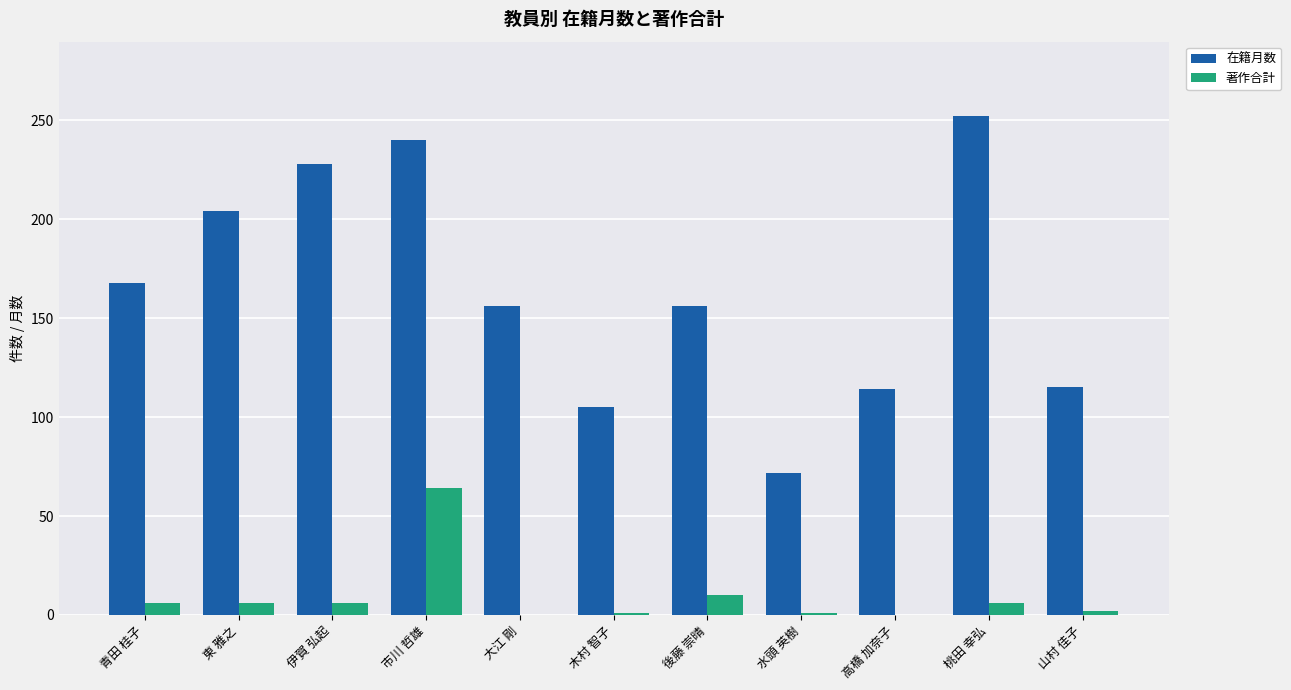

The value of 在籍月数 at 市川 哲雄 is 240. True or false?

True